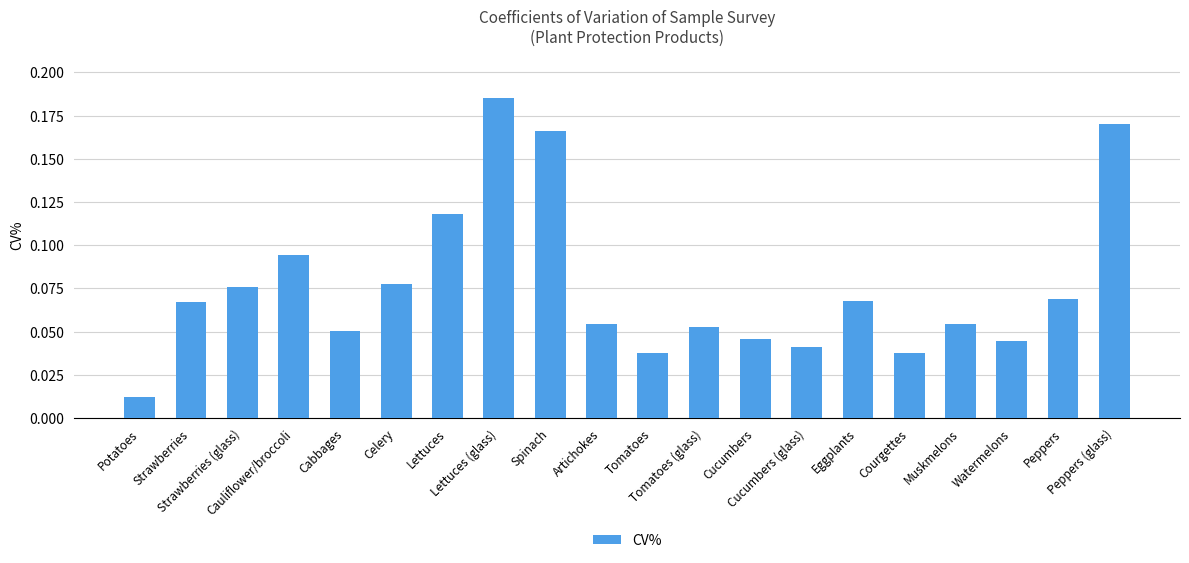

What is the sum of all values?

1.5